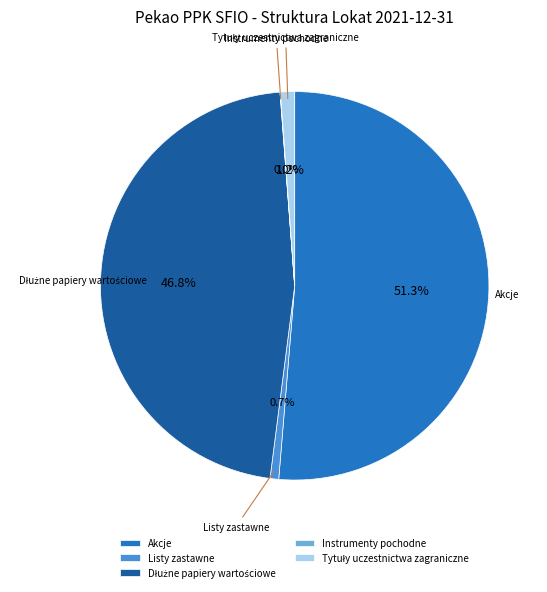

Is the sum of Akcje and Listy zastawne greater than half?

Yes